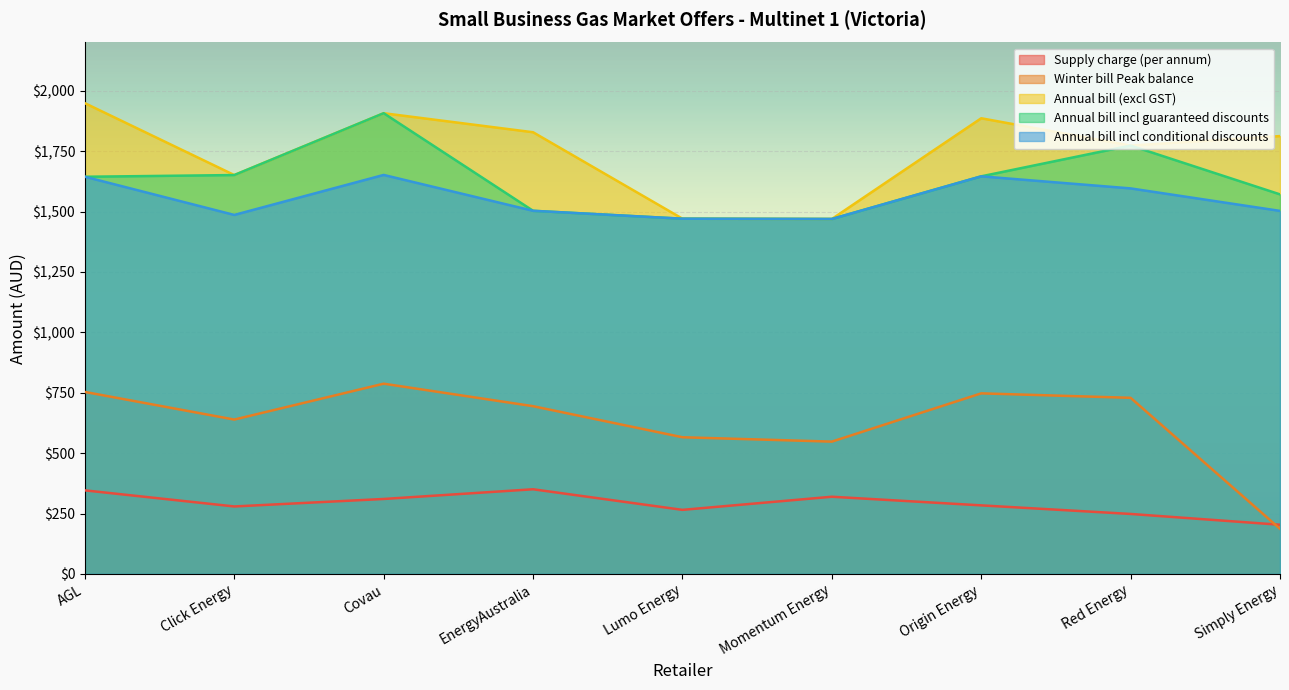

Which series has the largest range (max minus min)?

Winter bill Peak balance